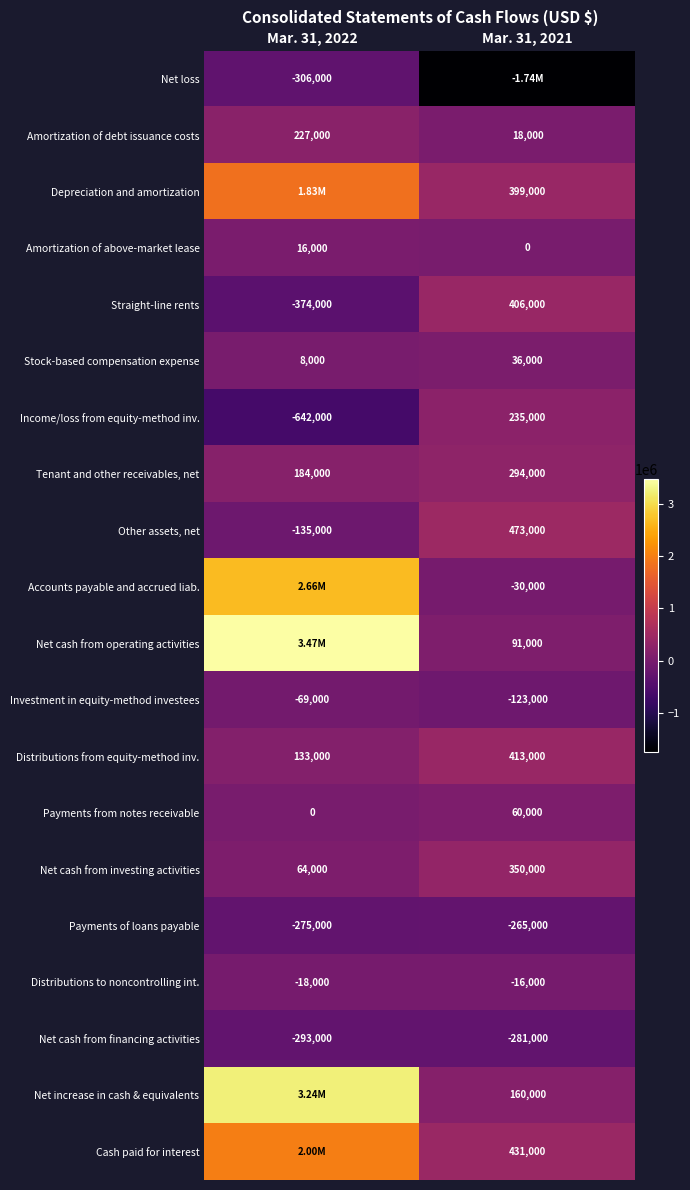

At how many categories does at least one series exceed -324876?

2